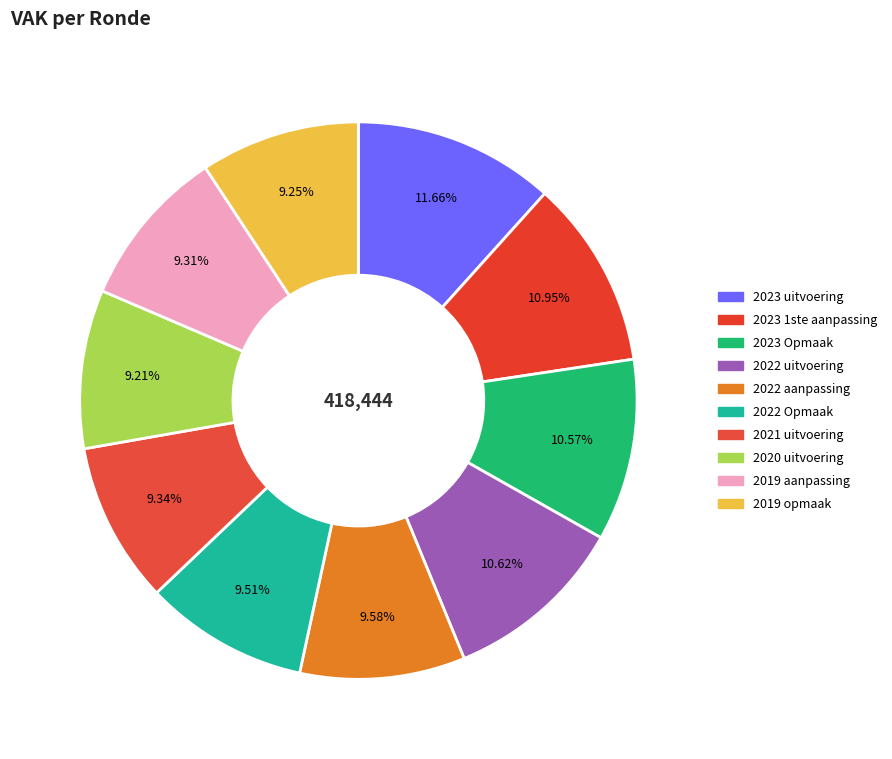

What is the largest slice in the pie chart?

2023 uitvoering